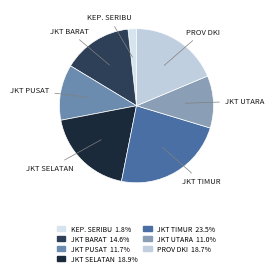

Rank the categories by value from highest to lowest.

KOTA ADMINISTRASI JAKARTA TIMUR, KOTA ADMINISTRASI JAKARTA SELATAN, PROVINSI DKI JAKARTA, KOTA ADMINISTRASI JAKARTA BARAT, KOTA ADMINISTRASI JAKARTA PUSAT, KOTA ADMINISTRASI JAKARTA UTARA, KABUPATEN ADMINISTRASI KEPULAUAN SERIBU